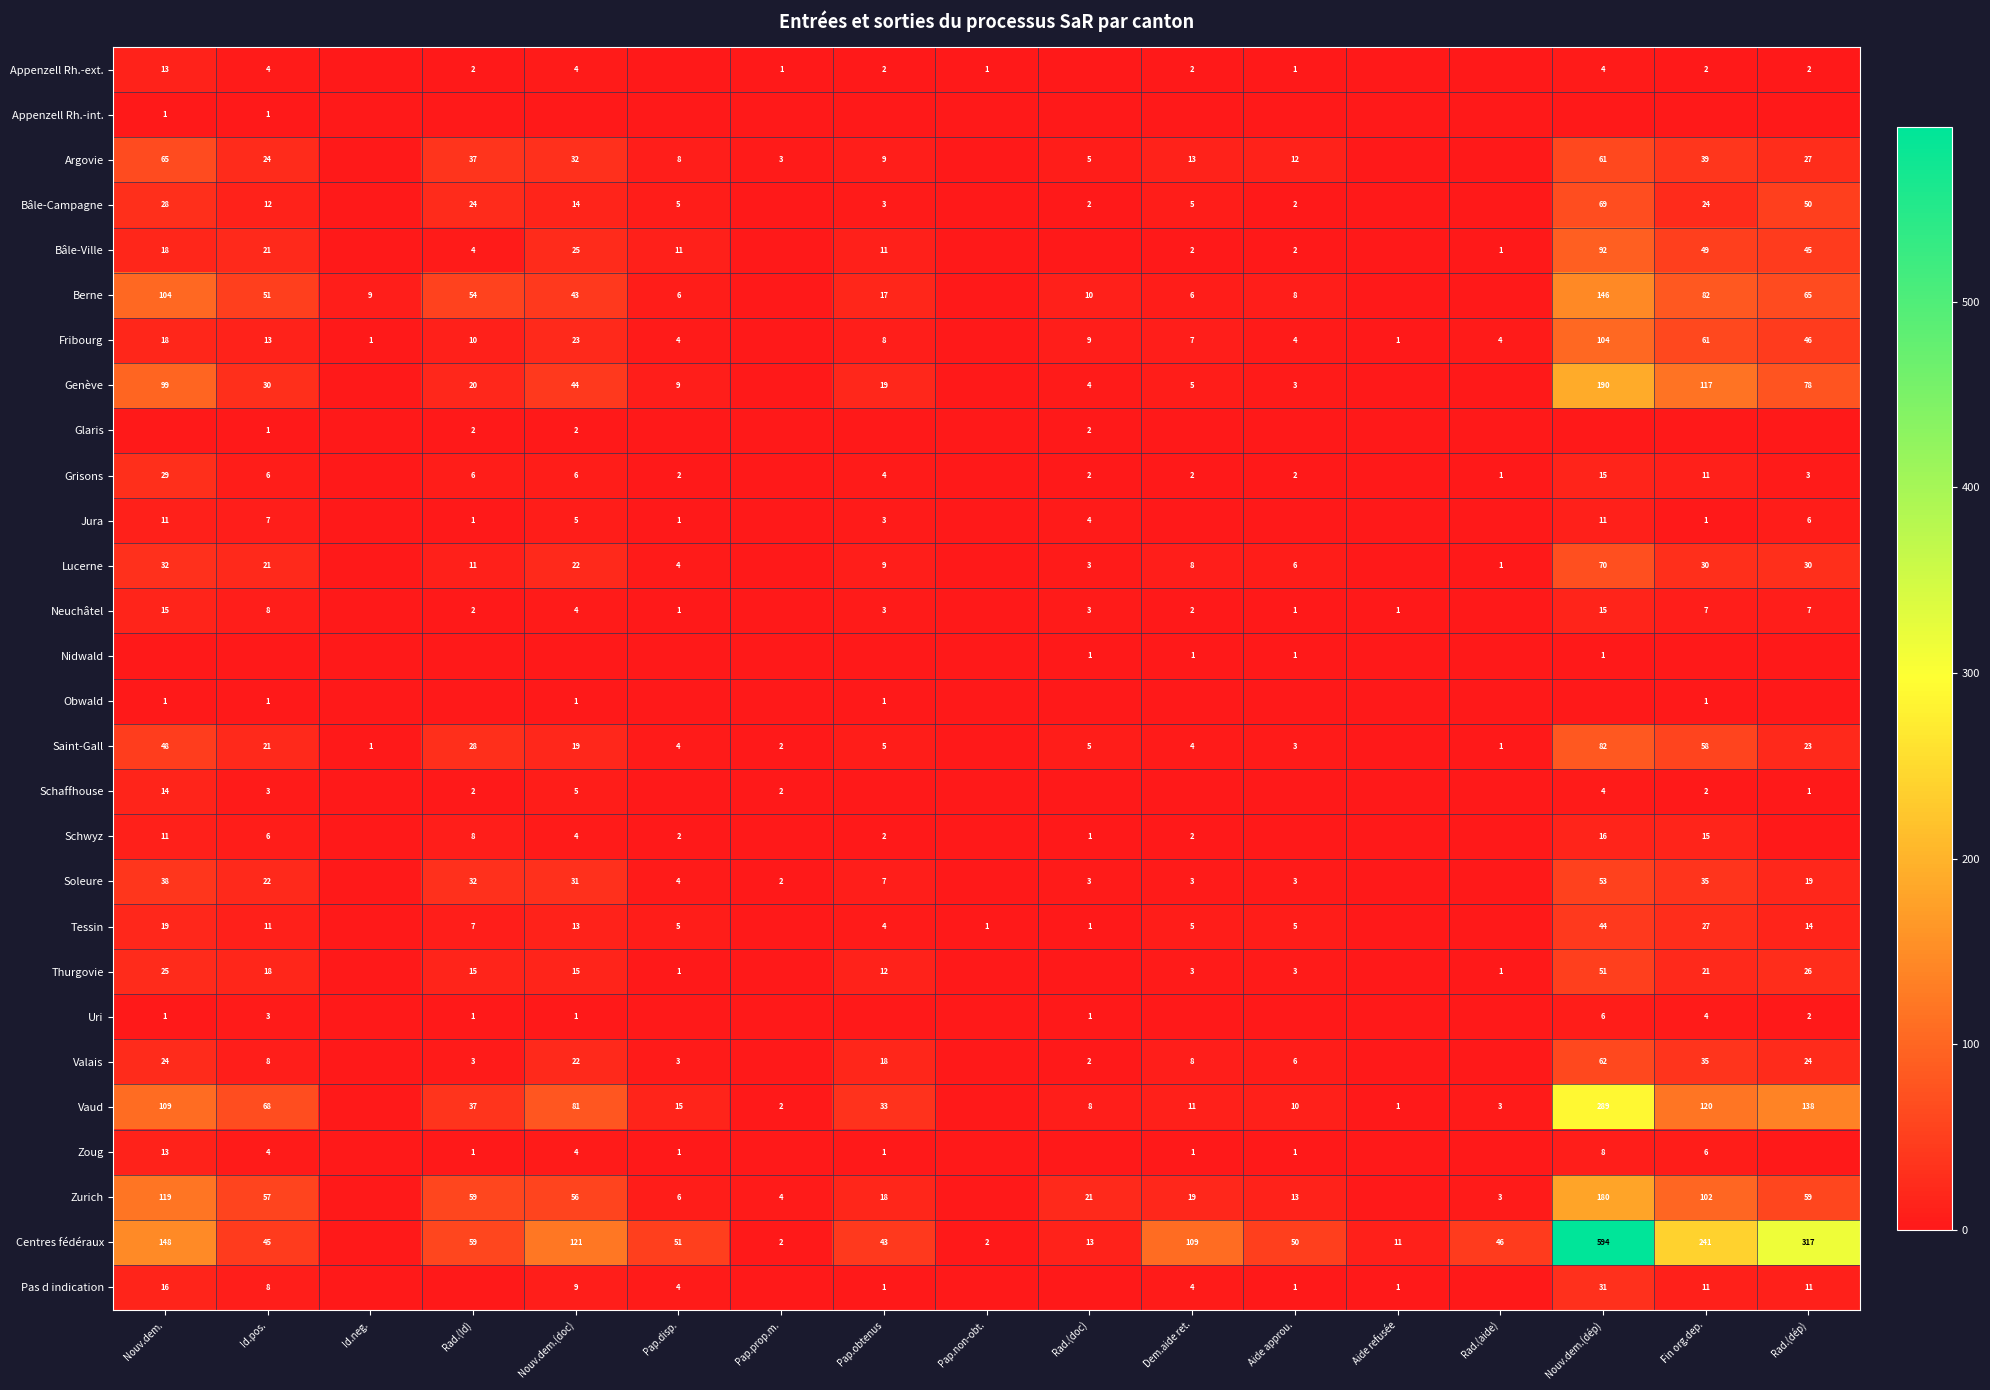

True or false: Soleure has a value of 1 at Pap.prop.m..

False